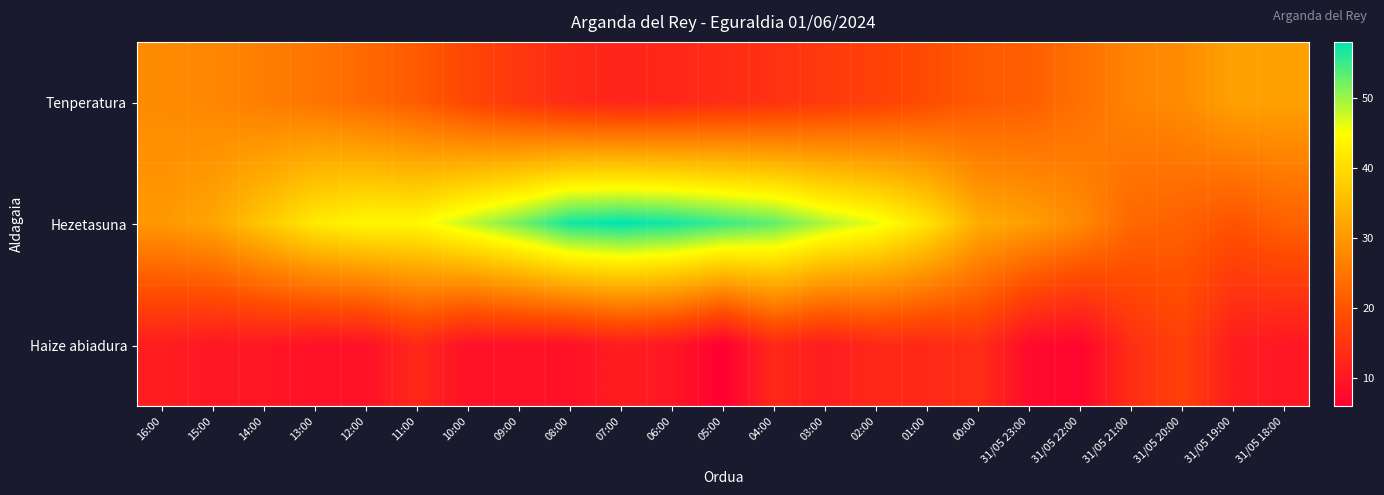

Reading right to left, transcribe all the data shown in this chart.

Tenperatura: 31/05 18:00=31.4	31/05 19:00=31.4	31/05 20:00=28.3	31/05 21:00=27.1	31/05 22:00=24.2	31/05 23:00=21.7	00:00=21.0	01:00=18.8	02:00=17.1	03:00=15.8	04:00=14.5	05:00=13.6	06:00=12.8	07:00=12.3	08:00=13.2	09:00=15.4	10:00=17.9	11:00=21.2	12:00=23.2	13:00=24.9	14:00=26.2	15:00=27.5	16:00=28.2
Hezetasuna: 31/05 18:00=22.0	31/05 19:00=20.0	31/05 20:00=22.0	31/05 21:00=23.0	31/05 22:00=28.0	31/05 23:00=31.0	00:00=33.0	01:00=41.0	02:00=46.0	03:00=49.0	04:00=53.0	05:00=55.0	06:00=57.0	07:00=58.0	08:00=57.0	09:00=52.0	10:00=48.0	11:00=44.0	12:00=44.0	13:00=42.0	14:00=37.0	15:00=32.0	16:00=30.0
Haize abiadura: 31/05 18:00=10.0	31/05 19:00=11.0	31/05 20:00=17.0	31/05 21:00=14.0	31/05 22:00=7.0	31/05 23:00=8.0	00:00=14.0	01:00=13.0	02:00=13.0	03:00=11.0	04:00=13.0	05:00=6.0	06:00=10.0	07:00=11.0	08:00=9.0	09:00=9.0	10:00=9.0	11:00=13.0	12:00=9.0	13:00=9.0	14:00=10.0	15:00=10.0	16:00=11.0